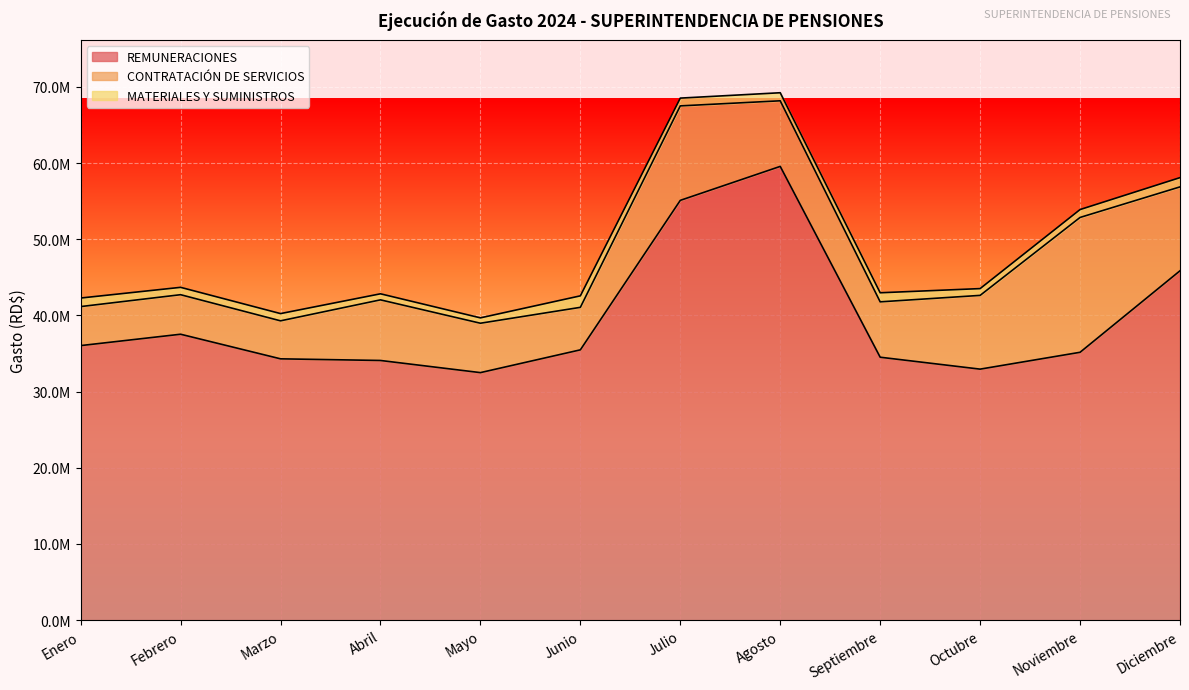

Which series changed the most between Abril and Noviembre?

CONTRATACIÓN DE SERVICIOS